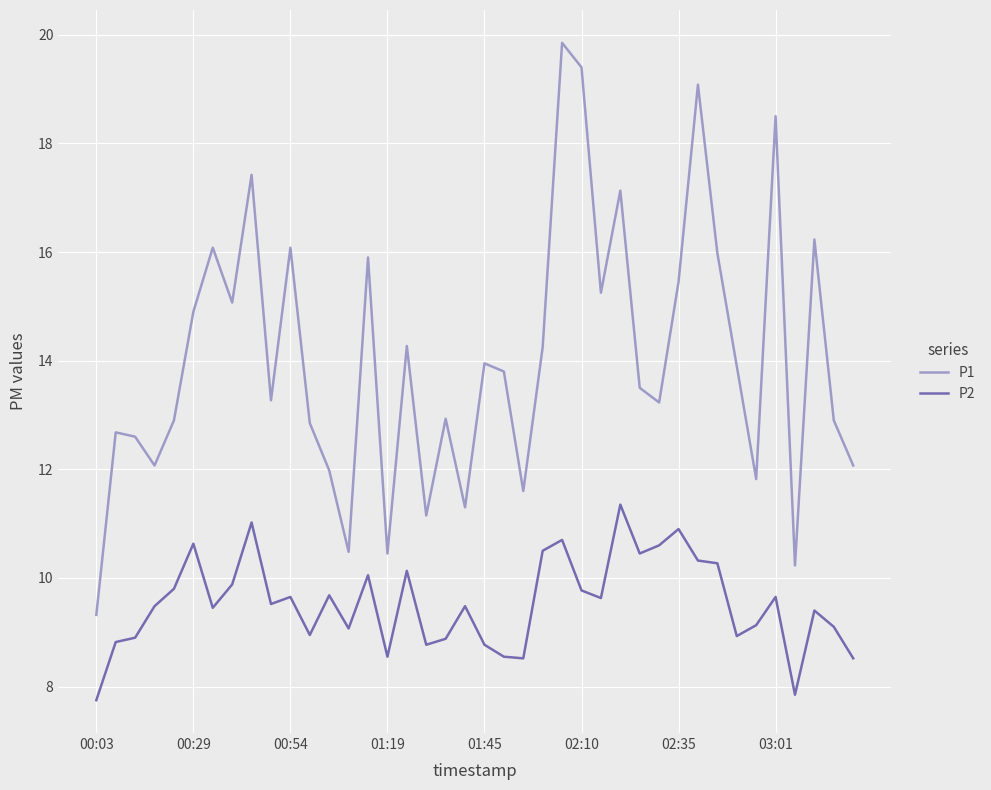

How many lines are shown in the chart?

2